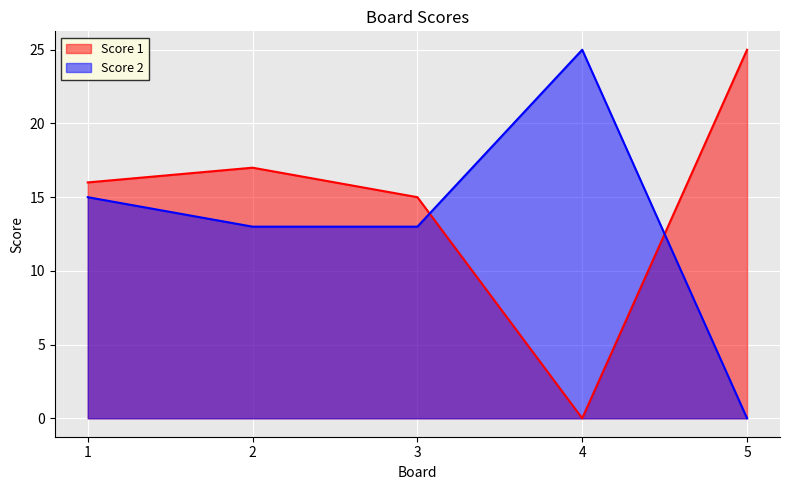

At which category does Score 1 reach its first local peak?

2